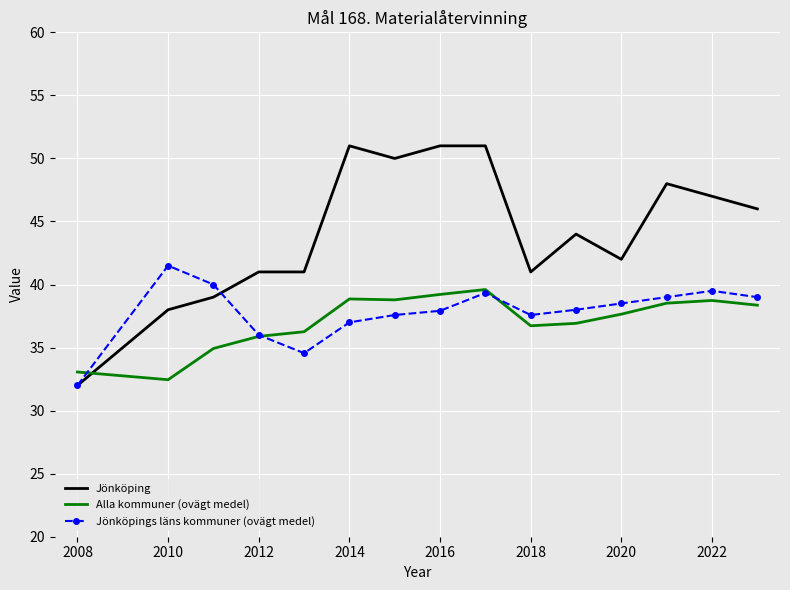

Rank the series by their maximum value, from lowest to highest.

Alla kommuner (ovägt medel), Jönköpings läns kommuner (ovägt medel), Jönköping